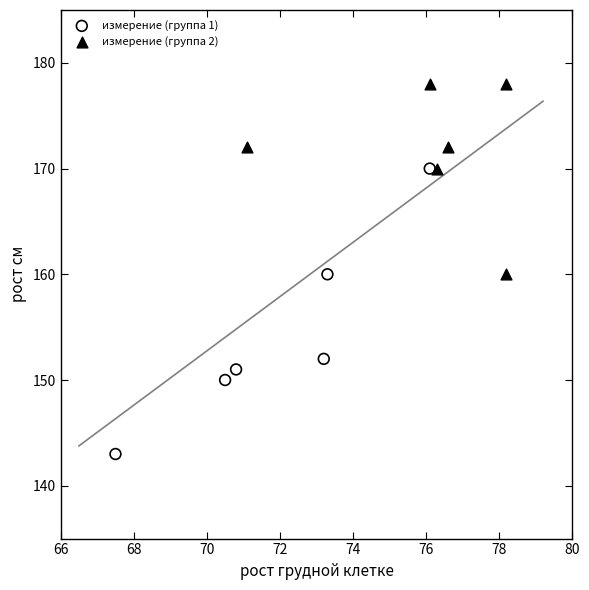

What are all the series names shown in the legend?

измерение (группа 1), измерение (группа 2)